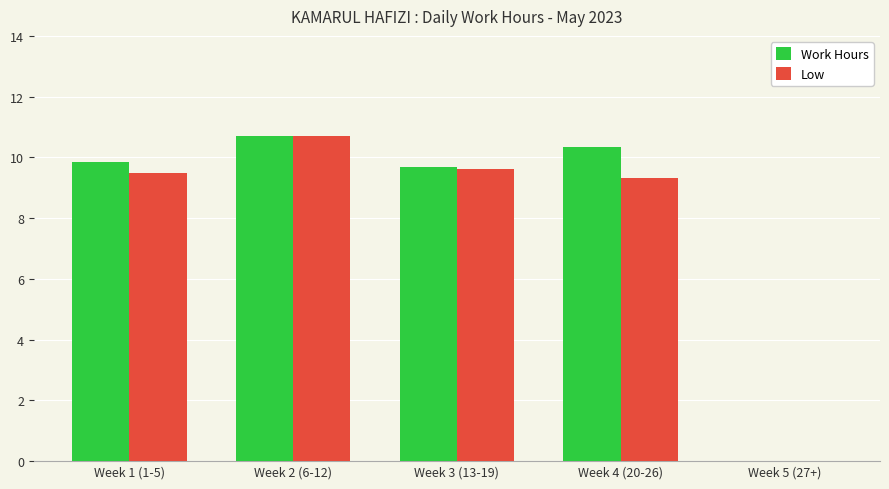

How many groups of bars are there?

5